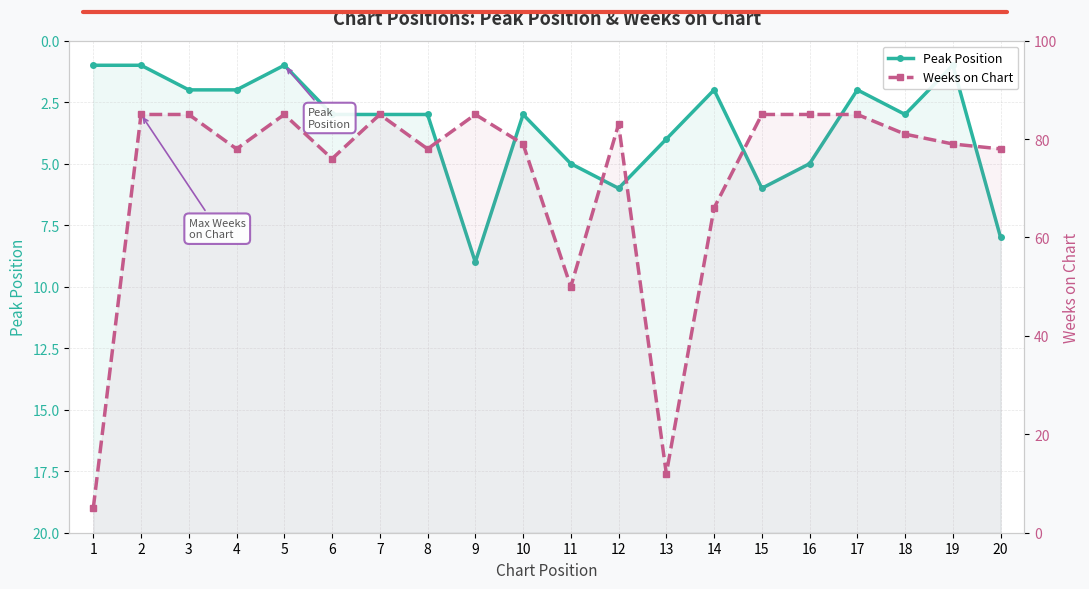

Rank the series by their maximum value, from lowest to highest.

Peak Position, Weeks on Chart